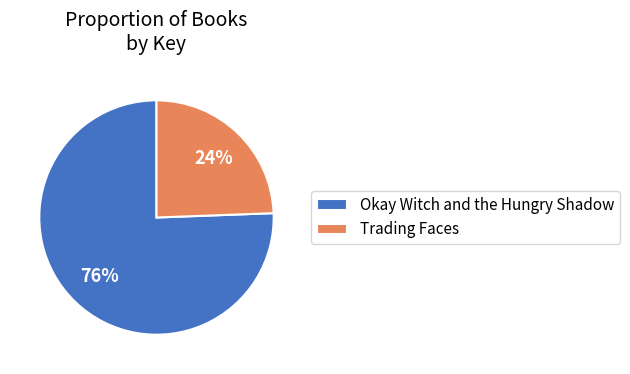

Which slice represents more than half of the pie?

Okay Witch and the Hungry Shadow